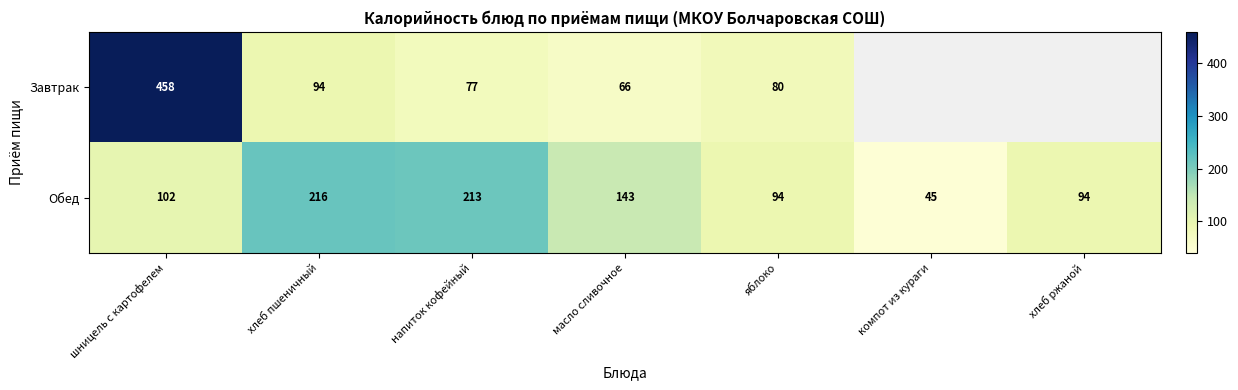

What is the difference between the Завтрак values at яблоко and масло сливочное?

14